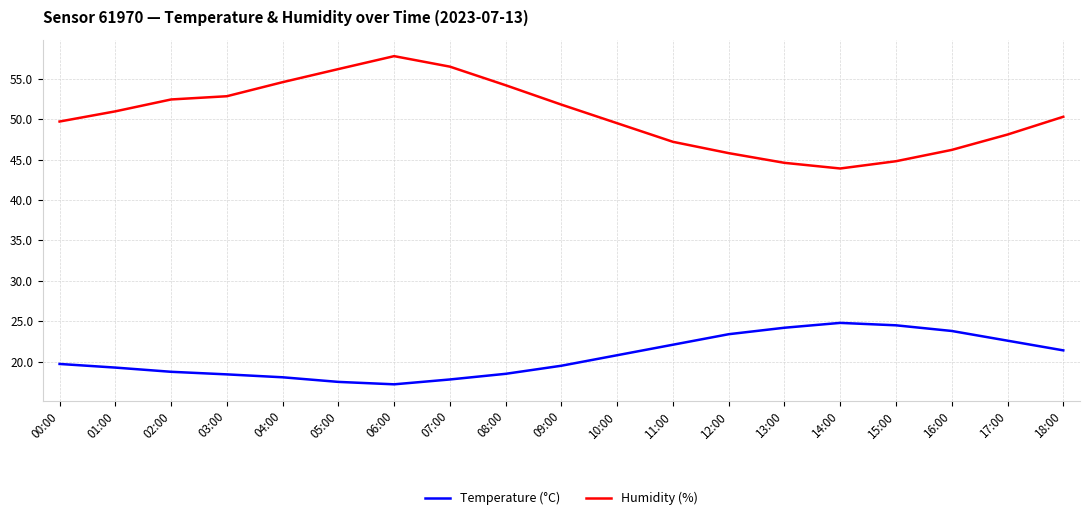

What is the minimum value for Humidity (%)?

43.9